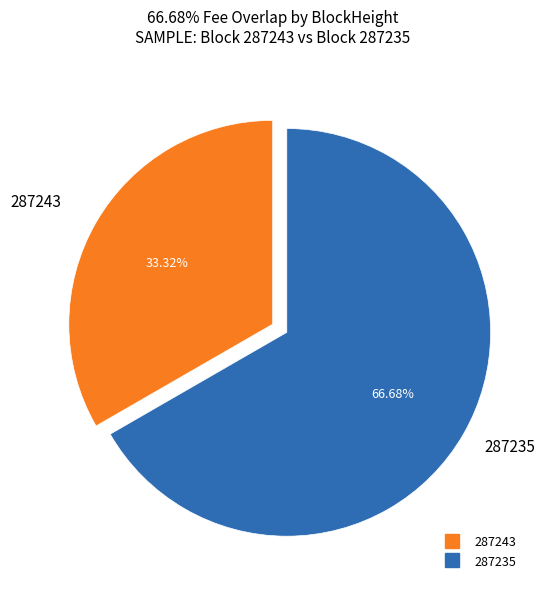

What is the smallest slice in the pie chart?

287243